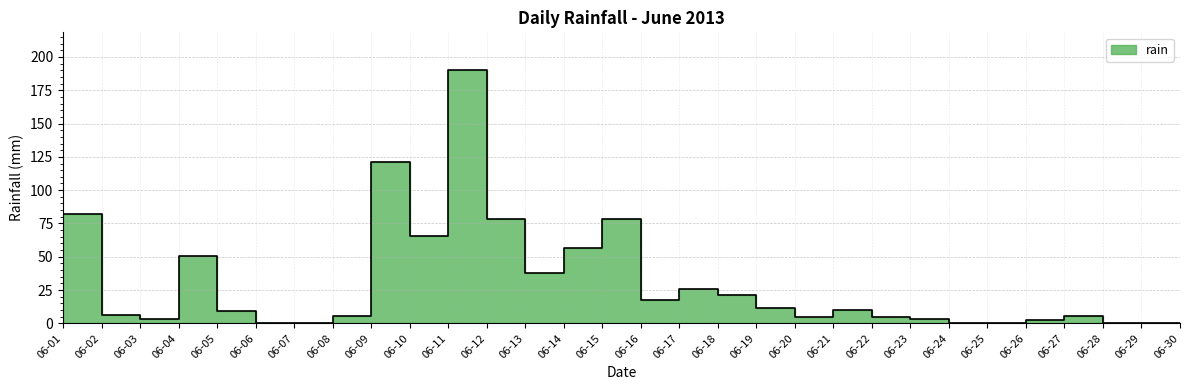

How many lines are shown in the chart?

1